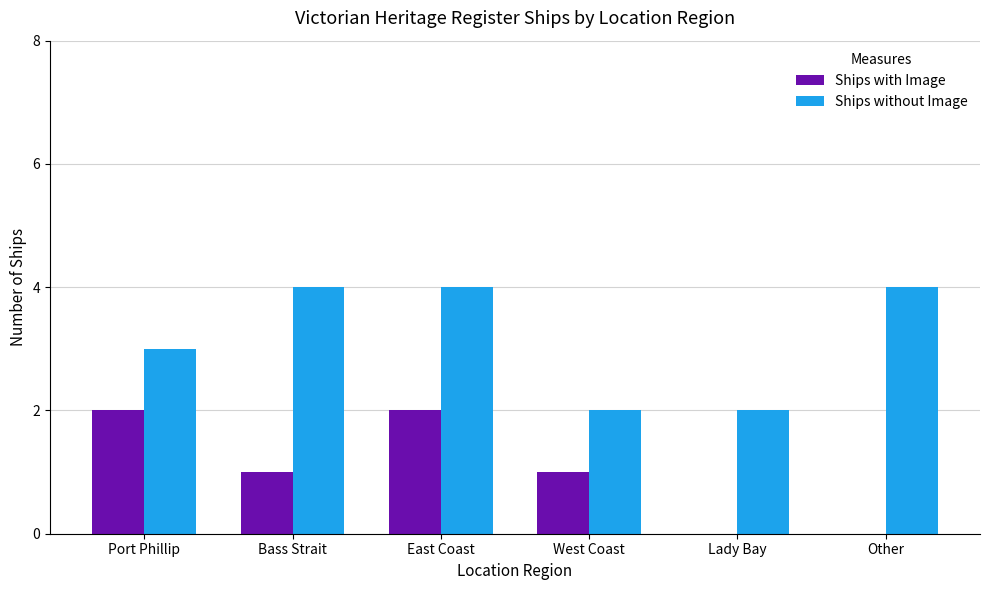

Reading right to left, extract all data points from this chart.

Ships with Image: 0	0	1	2	1	2
Ships without Image: 4	2	2	4	4	3